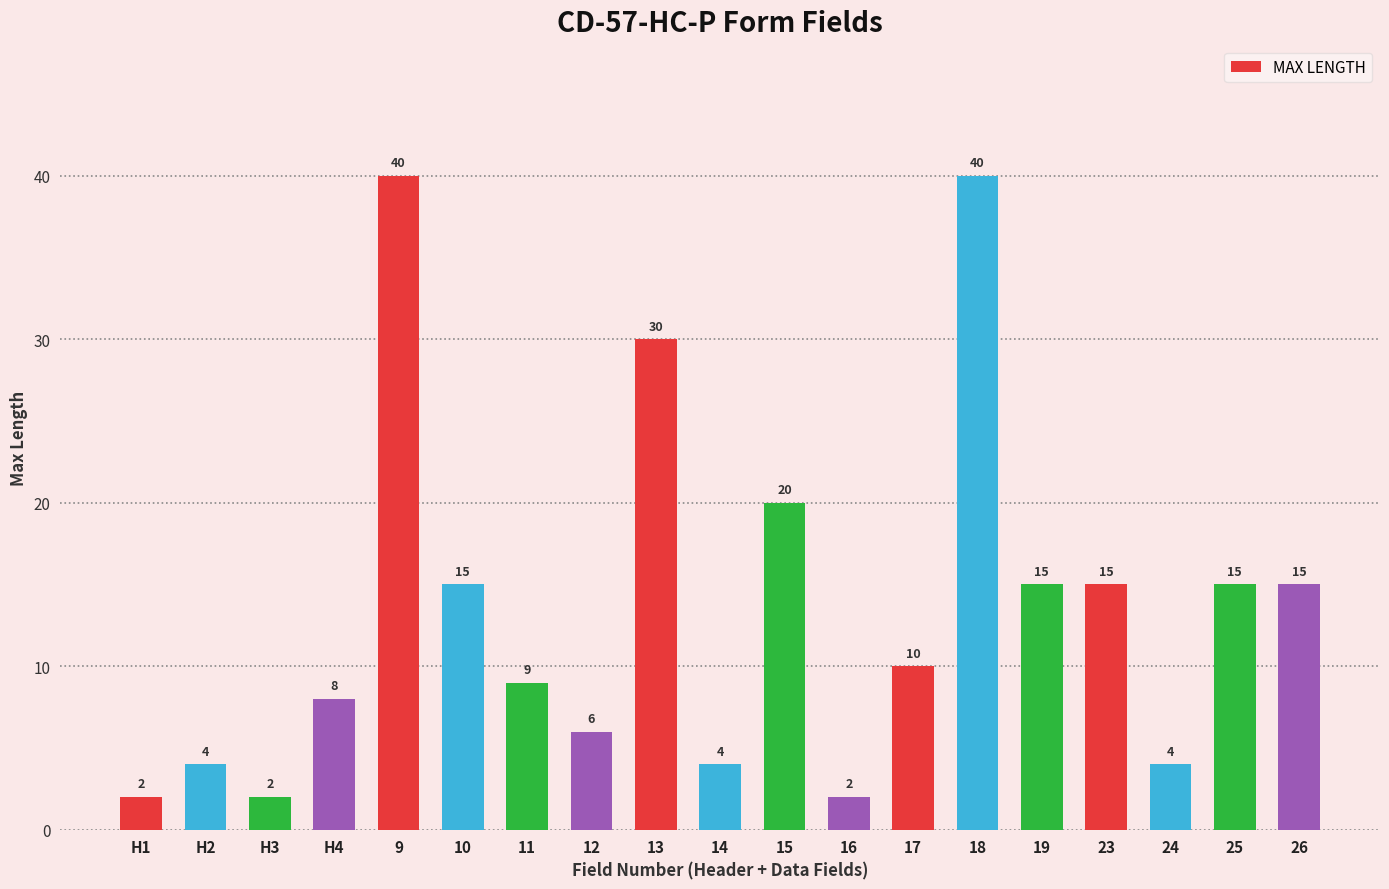

At which label does the data first exceed 10?

9